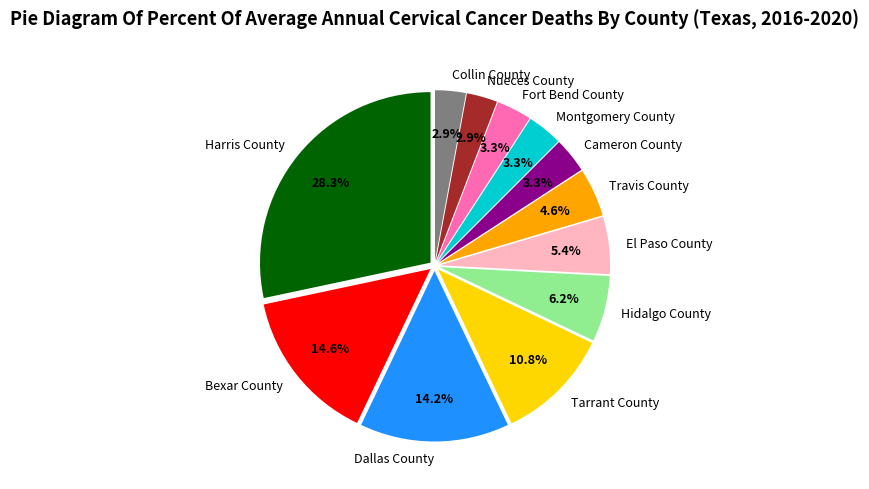

Which category has the biggest portion of the pie?

Harris County